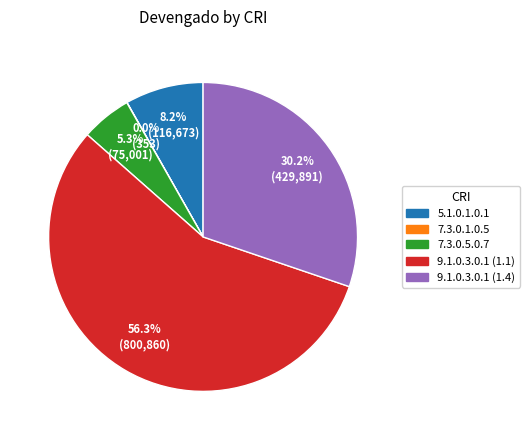

Does any single category account for the majority?

Yes